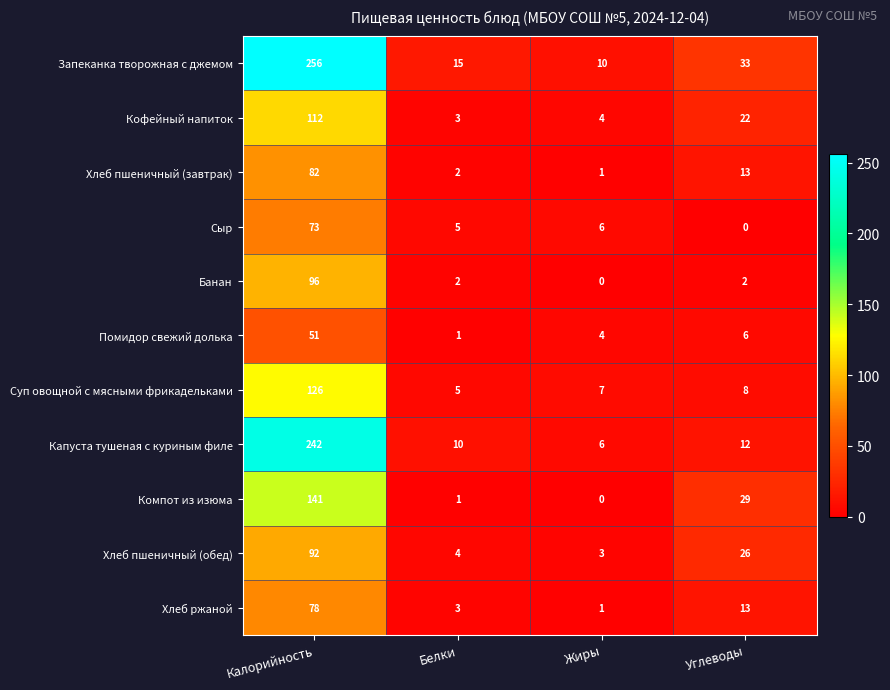

Which category has the lowest value in the Компот из изюма series?

Жиры